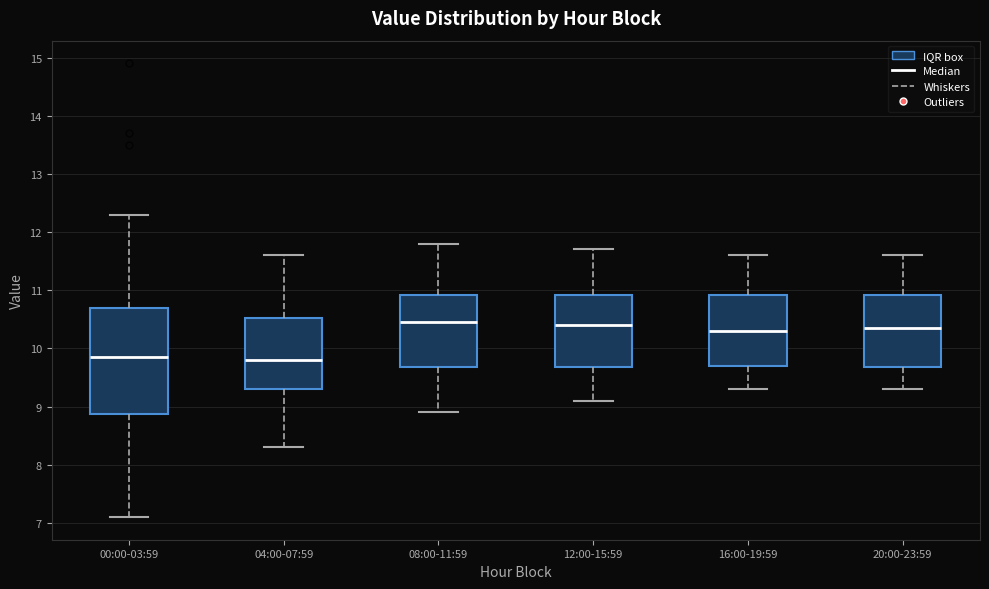

Reading left to right, transcribe this box plot: for each box, give where its median line is, the range the box spans, and where its two whiskers end, as read against the y-axis. The values are not printed on the chart, so give them approximately, as read against the axis.

00:00-03:59: median 9.9, box 8.9 to 10.7, whiskers 7.1 to 12.3
04:00-07:59: median 9.8, box 9.3 to 10.5, whiskers 8.3 to 11.6
08:00-11:59: median 10.5, box 9.7 to 10.9, whiskers 8.9 to 11.8
12:00-15:59: median 10.4, box 9.7 to 10.9, whiskers 9.1 to 11.7
16:00-19:59: median 10.3, box 9.7 to 10.9, whiskers 9.3 to 11.6
20:00-23:59: median 10.4, box 9.7 to 10.9, whiskers 9.3 to 11.6